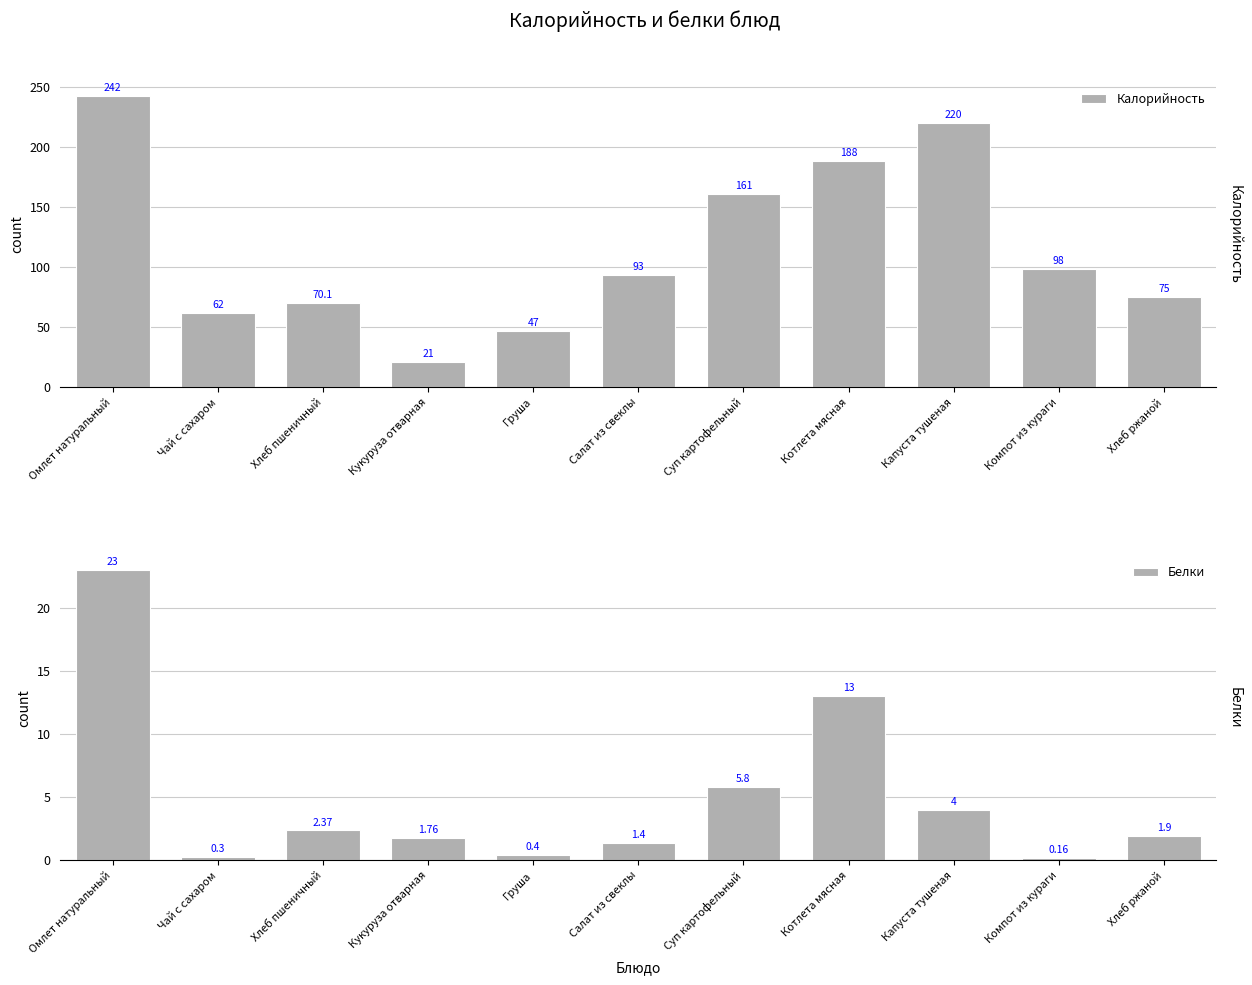

At Котлета мясная, list the series in order from smallest to largest.

Белки, Калорийность